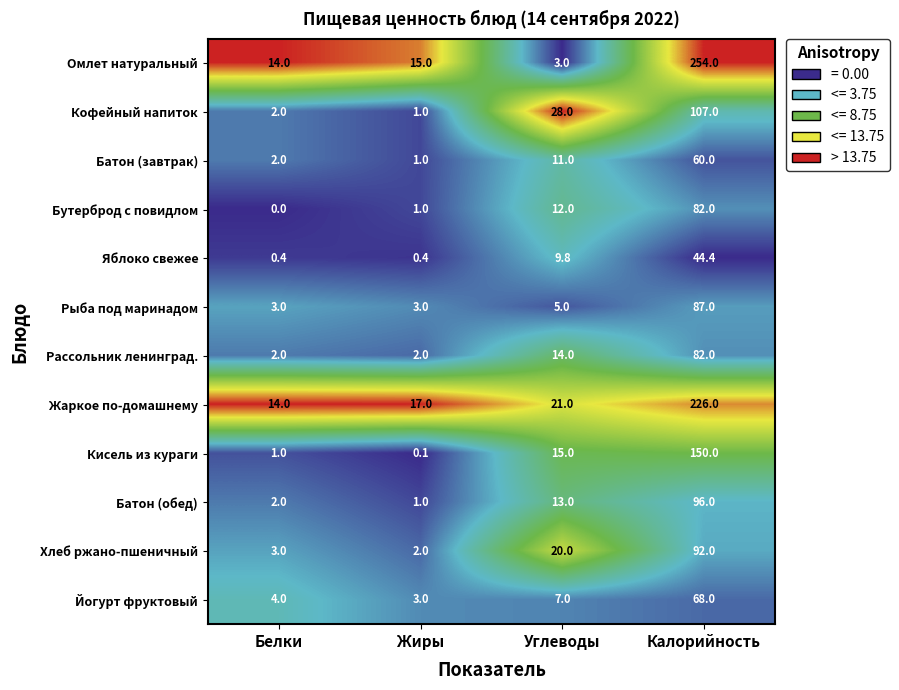

What is the minimum value for Рыба под маринадом?

3.0